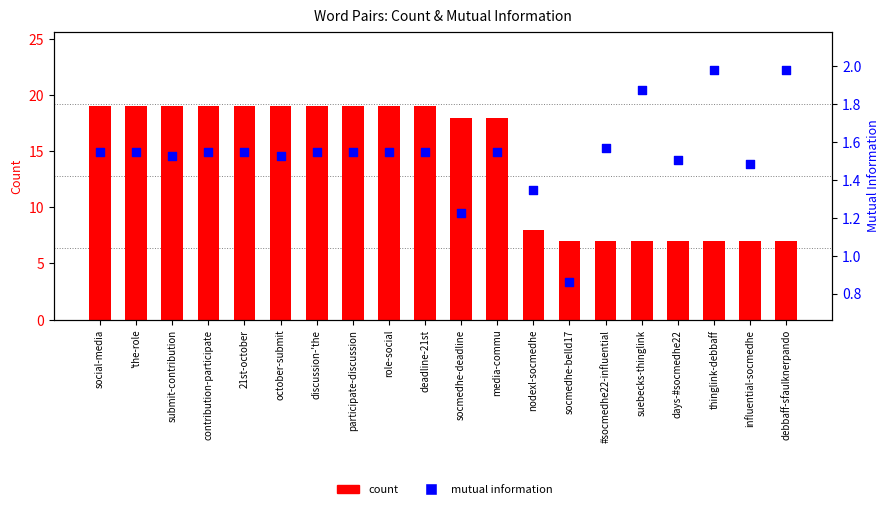

What are all the series names shown in the legend?

count, mutual information